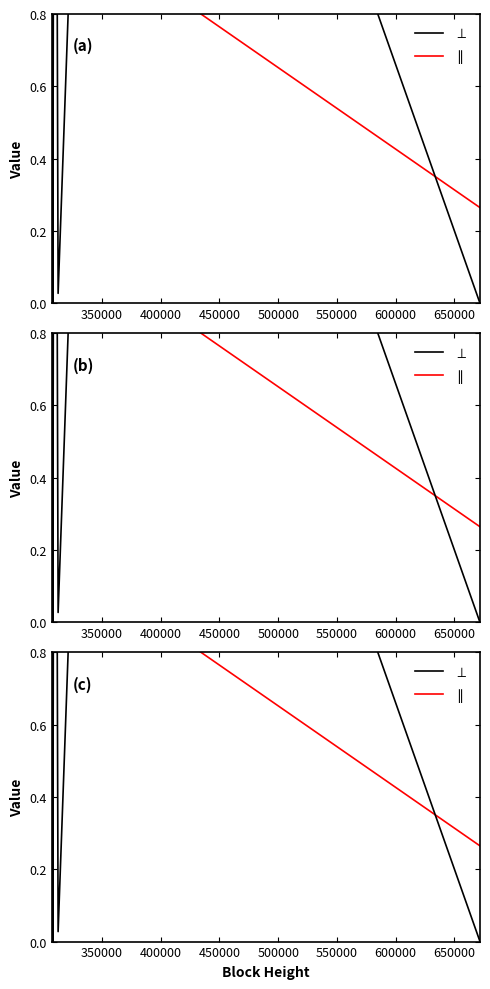

What is the sum of all $\parallel$ values?

18.3